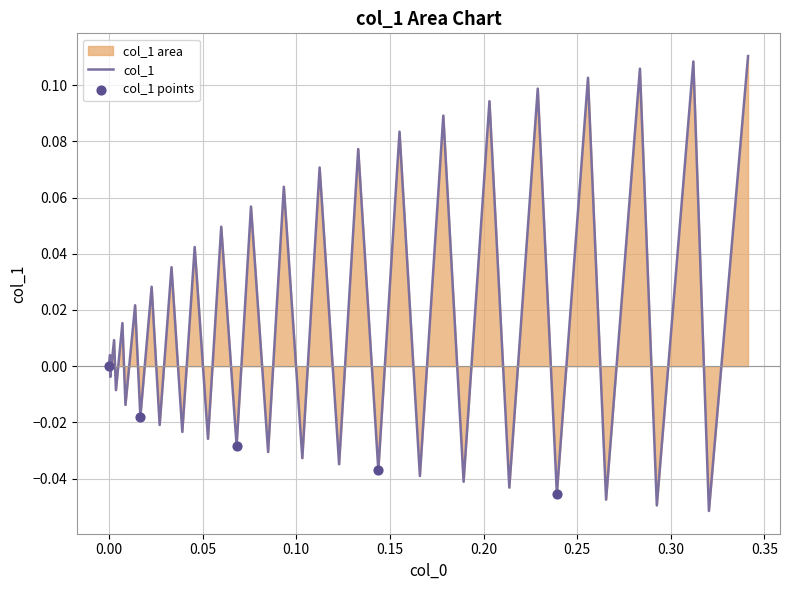

How many lines are shown in the chart?

1